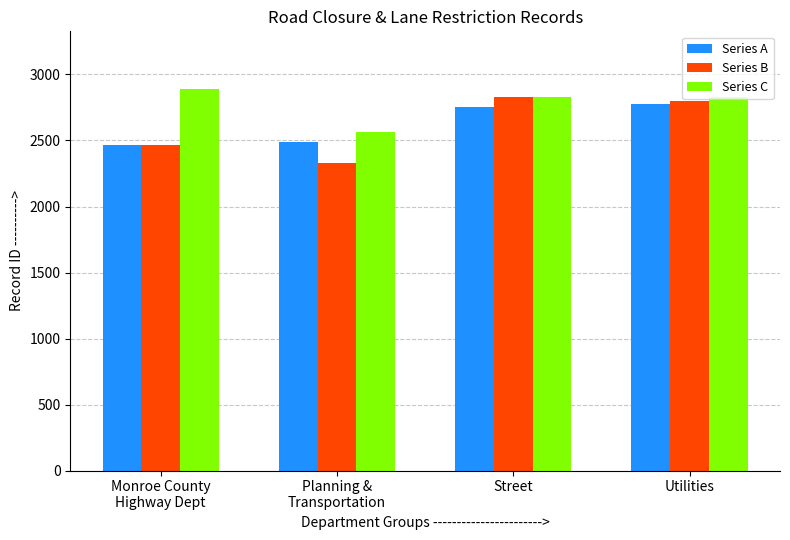

What is the spread (max minus min) of values at Monroe County
Highway Dept?

429